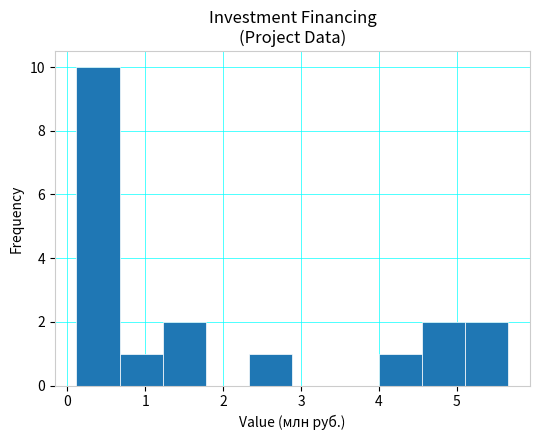

Reading left to right, transcribe this chart: for each bar, give the range it covers on the x-axis and its height. Neither the bar edges nor the heights are printed on the chart, so give them approximately, as read against the axes.

0.1 to 0.7: 10
0.7 to 1.2: 1
1.2 to 1.8: 2
1.8 to 2.3: 0
2.3 to 2.9: 1
2.9 to 3.4: 0
3.4 to 4.0: 0
4.0 to 4.6: 1
4.6 to 5.1: 2
5.1 to 5.7: 2